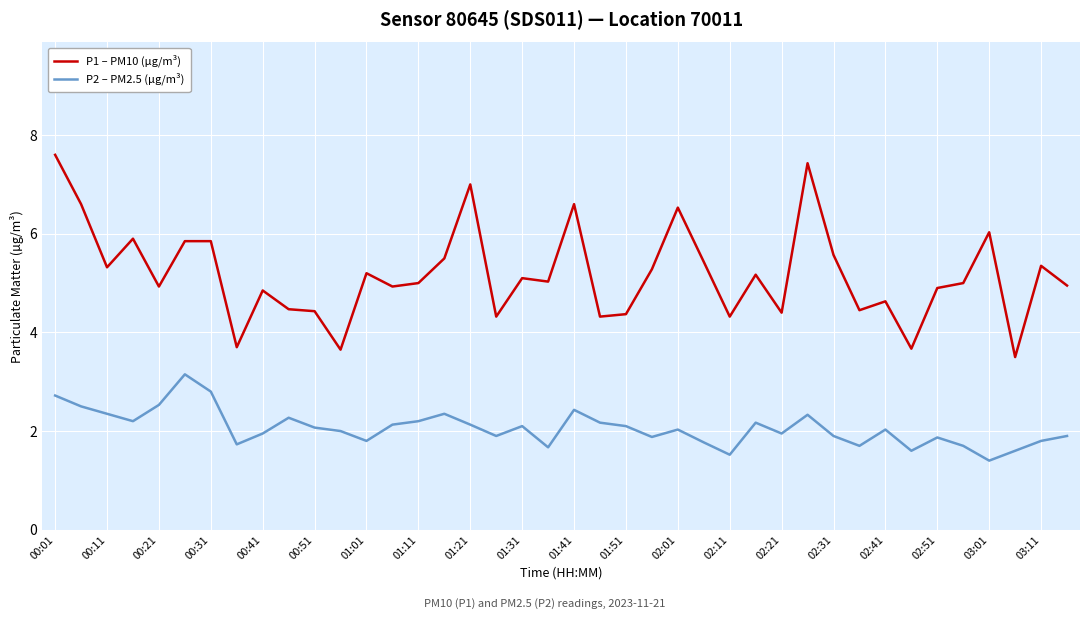

What is the minimum value for P2 – PM2.5 (µg/m³)?

1.4